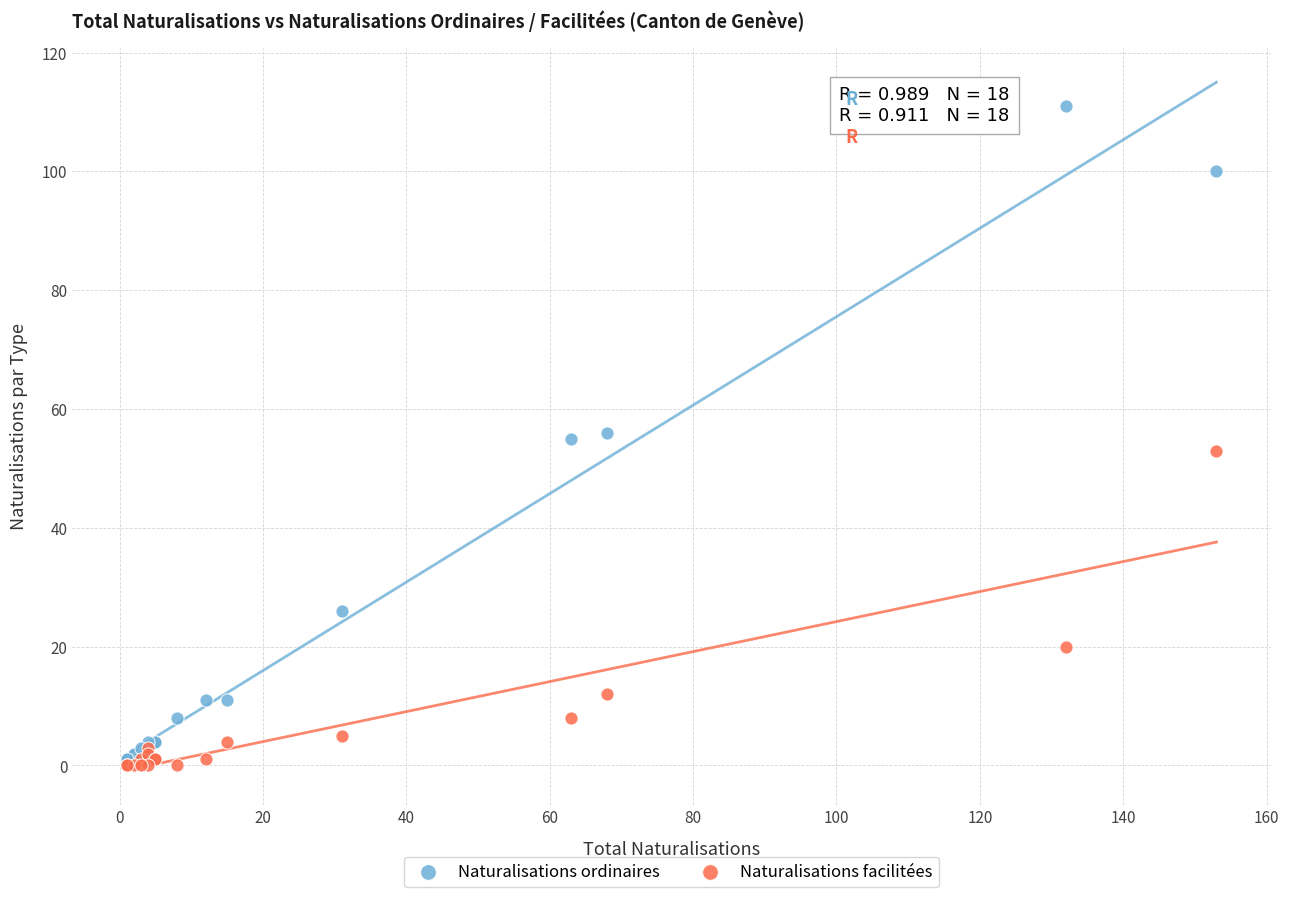

What are all the series names shown in the legend?

Naturalisations ordinaires, Naturalisations facilitées